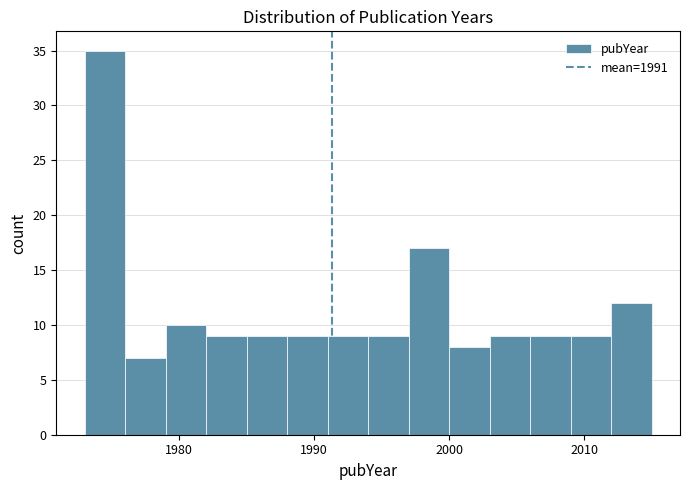

Around what value on the x-axis is the tallest bar? Give the approximate position of its centre, as read against the axis.

1975